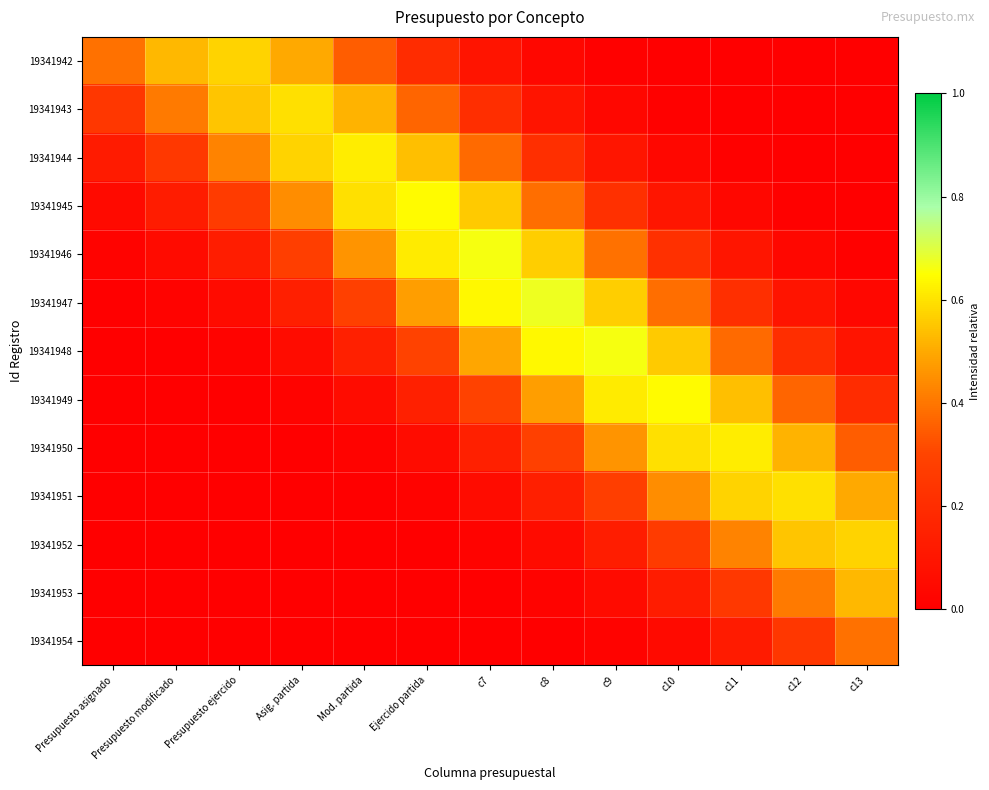

Reading left to right, transcribe all the data shown in this chart.

19341942: Presupuesto asignado=0.4	Presupuesto modificado=0.5	Presupuesto ejercido=0.6	Asig. partida=0.5	Mod. partida=0.4	Ejercido partida=0.2	c7=0.1	c8=0.0	c9=0.0	c10=0.0	c11=0.0	c12=0.0	c13=0.0
19341943: Presupuesto asignado=0.2	Presupuesto modificado=0.4	Presupuesto ejercido=0.5	Asig. partida=0.6	Mod. partida=0.5	Ejercido partida=0.4	c7=0.2	c8=0.1	c9=0.0	c10=0.0	c11=0.0	c12=0.0	c13=0.0
19341944: Presupuesto asignado=0.1	Presupuesto modificado=0.3	Presupuesto ejercido=0.4	Asig. partida=0.6	Mod. partida=0.6	Ejercido partida=0.5	c7=0.4	c8=0.2	c9=0.1	c10=0.0	c11=0.0	c12=0.0	c13=0.0
19341945: Presupuesto asignado=0.0	Presupuesto modificado=0.1	Presupuesto ejercido=0.3	Asig. partida=0.4	Mod. partida=0.6	Ejercido partida=0.6	c7=0.6	c8=0.4	c9=0.2	c10=0.1	c11=0.0	c12=0.0	c13=0.0
19341946: Presupuesto asignado=0.0	Presupuesto modificado=0.1	Presupuesto ejercido=0.1	Asig. partida=0.3	Mod. partida=0.5	Ejercido partida=0.6	c7=0.7	c8=0.6	c9=0.4	c10=0.2	c11=0.1	c12=0.0	c13=0.0
19341947: Presupuesto asignado=0.0	Presupuesto modificado=0.0	Presupuesto ejercido=0.1	Asig. partida=0.1	Mod. partida=0.3	Ejercido partida=0.5	c7=0.6	c8=0.7	c9=0.6	c10=0.4	c11=0.2	c12=0.1	c13=0.0
19341948: Presupuesto asignado=0.0	Presupuesto modificado=0.0	Presupuesto ejercido=0.0	Asig. partida=0.1	Mod. partida=0.1	Ejercido partida=0.3	c7=0.5	c8=0.6	c9=0.7	c10=0.6	c11=0.4	c12=0.2	c13=0.1
19341949: Presupuesto asignado=0.0	Presupuesto modificado=0.0	Presupuesto ejercido=0.0	Asig. partida=0.0	Mod. partida=0.1	Ejercido partida=0.1	c7=0.3	c8=0.5	c9=0.6	c10=0.6	c11=0.5	c12=0.4	c13=0.2
19341950: Presupuesto asignado=0.0	Presupuesto modificado=0.0	Presupuesto ejercido=0.0	Asig. partida=0.0	Mod. partida=0.0	Ejercido partida=0.1	c7=0.1	c8=0.3	c9=0.5	c10=0.6	c11=0.6	c12=0.5	c13=0.4
19341951: Presupuesto asignado=0.0	Presupuesto modificado=0.0	Presupuesto ejercido=0.0	Asig. partida=0.0	Mod. partida=0.0	Ejercido partida=0.0	c7=0.1	c8=0.1	c9=0.3	c10=0.4	c11=0.6	c12=0.6	c13=0.5
19341952: Presupuesto asignado=0.0	Presupuesto modificado=0.0	Presupuesto ejercido=0.0	Asig. partida=0.0	Mod. partida=0.0	Ejercido partida=0.0	c7=0.0	c8=0.1	c9=0.1	c10=0.3	c11=0.4	c12=0.5	c13=0.6
19341953: Presupuesto asignado=0.0	Presupuesto modificado=0.0	Presupuesto ejercido=0.0	Asig. partida=0.0	Mod. partida=0.0	Ejercido partida=0.0	c7=0.0	c8=0.0	c9=0.1	c10=0.1	c11=0.3	c12=0.4	c13=0.5
19341954: Presupuesto asignado=0.0	Presupuesto modificado=0.0	Presupuesto ejercido=0.0	Asig. partida=0.0	Mod. partida=0.0	Ejercido partida=0.0	c7=0.0	c8=0.0	c9=0.0	c10=0.0	c11=0.1	c12=0.2	c13=0.4